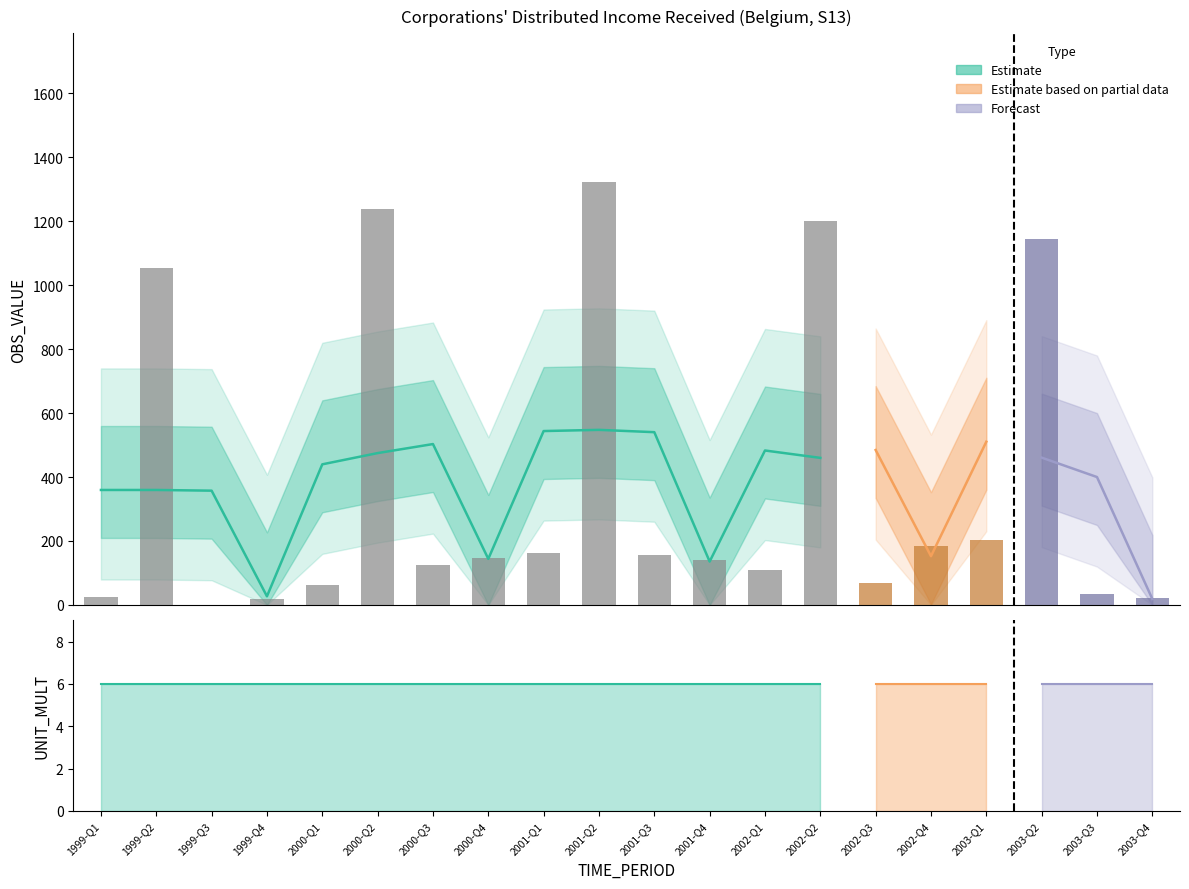

At which category does the chart reach its minimum across all series?

1999-Q3